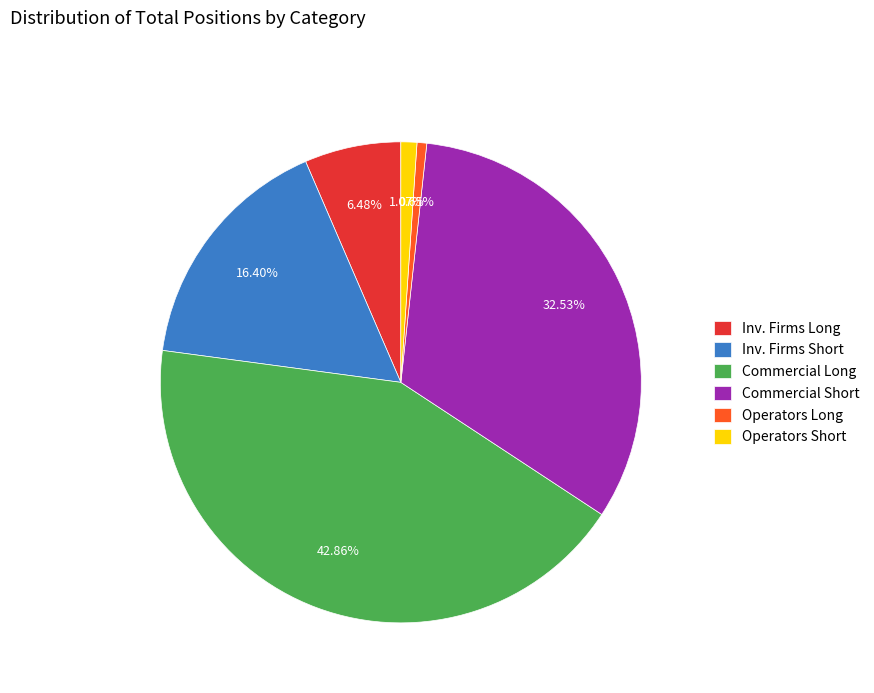

Which has a higher value, Operators Short or Inv. Firms Long?

Inv. Firms Long